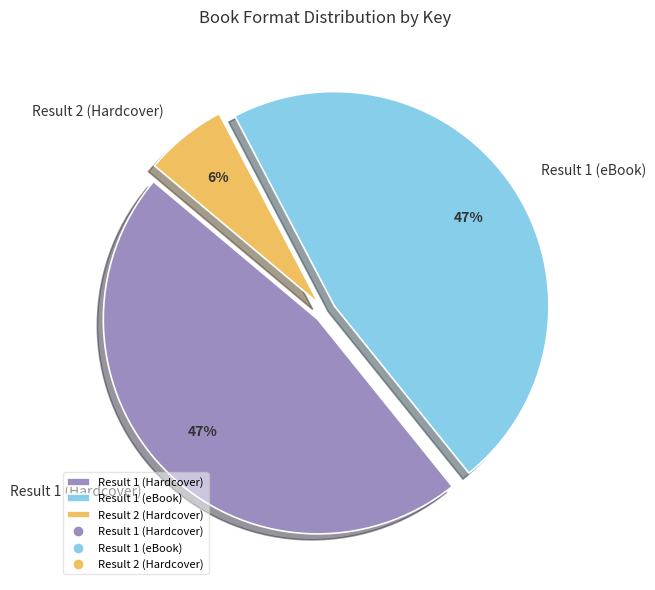

The Result 1 (eBook) slice represents 47% of the pie. True or false?

True